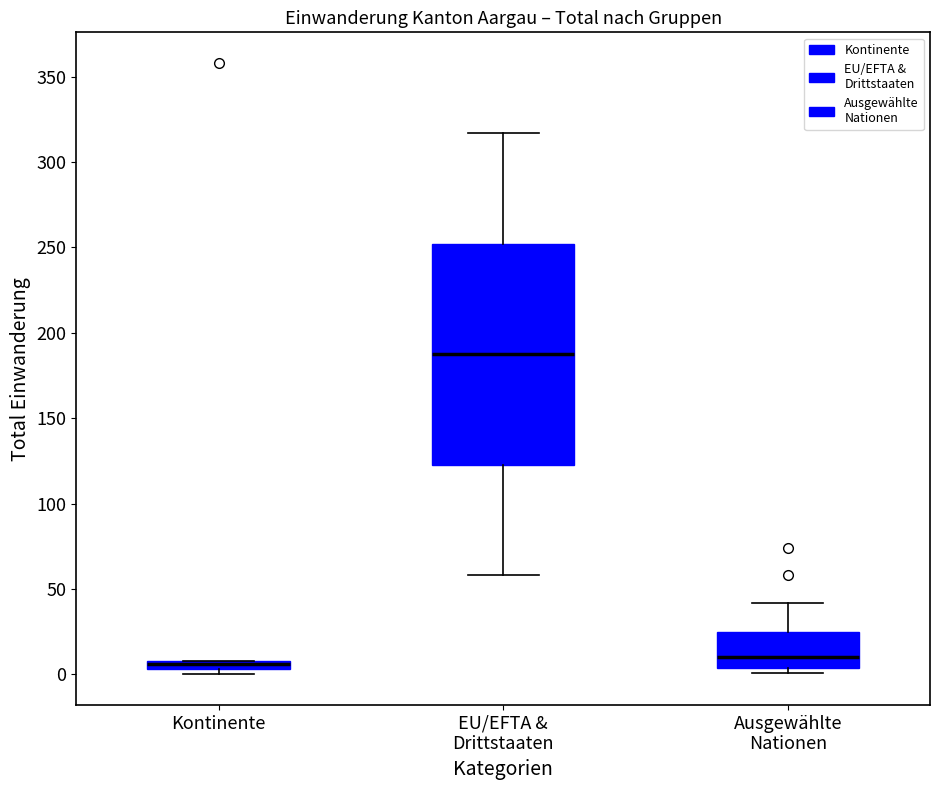

Comparing the boxes themselves (not the whiskers), which one is the tallest?

EU/EFTA & Drittstaaten